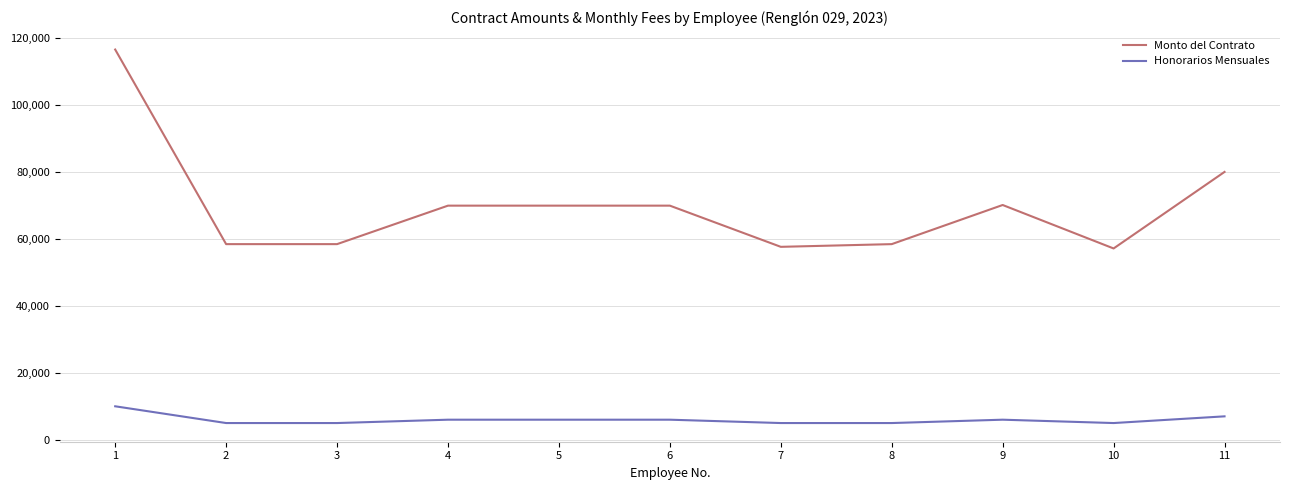

Where does the Honorarios Mensuales series first go above 6000?

1